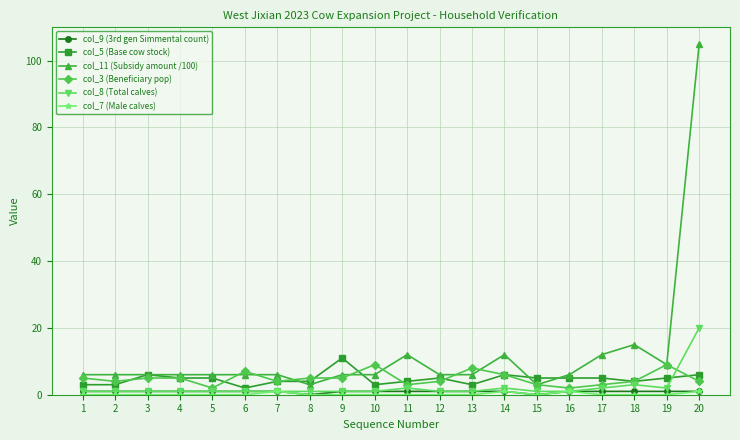

True or false: col_5 (Base cow stock) has more than 1 interior local peaks.

True